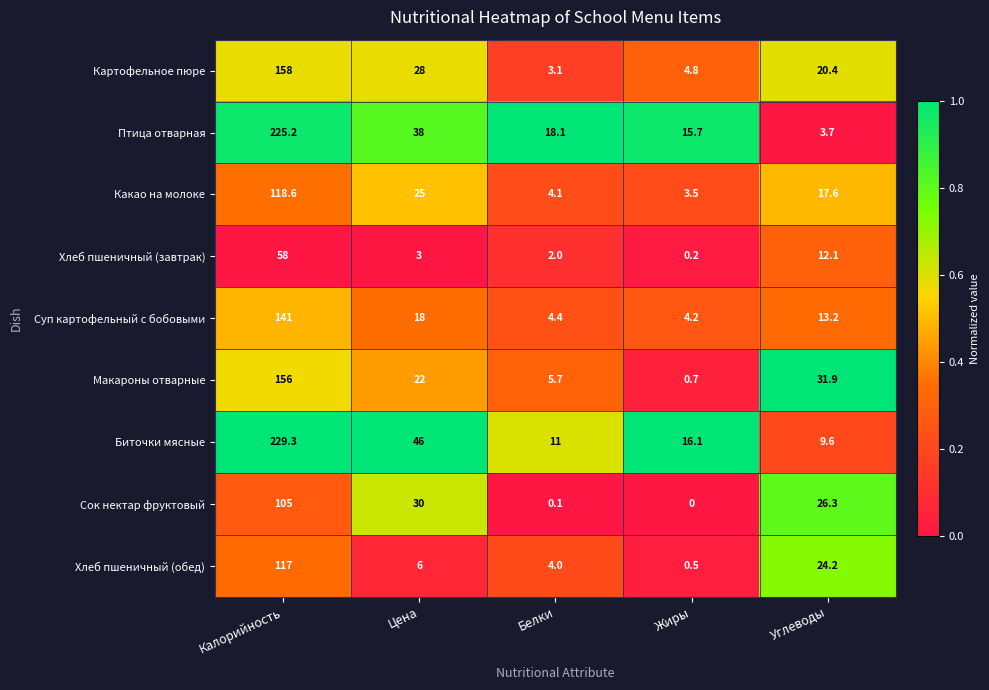

At how many categories does at least one series exceed 0?

5